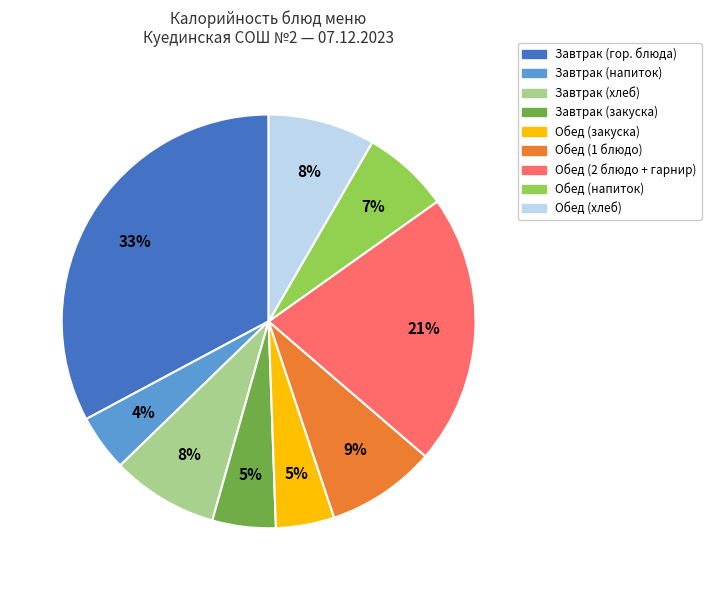

To the nearest percent, what is the average slice percentage?

11%